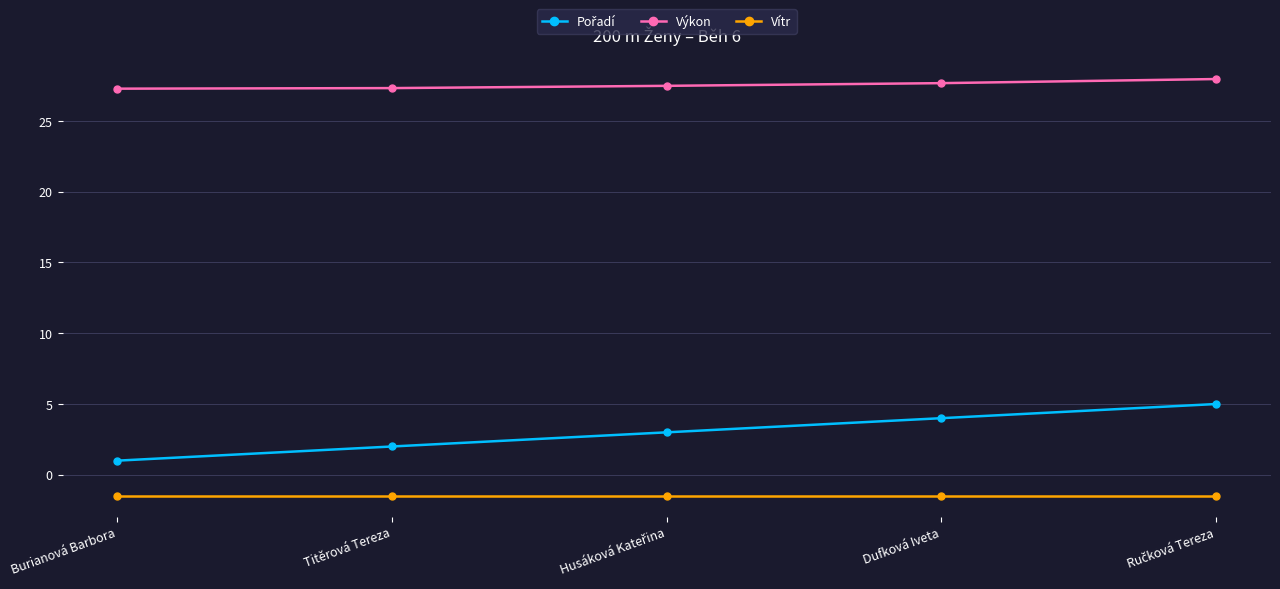

The value of Vítr at Dufková Iveta is -1.5. True or false?

True